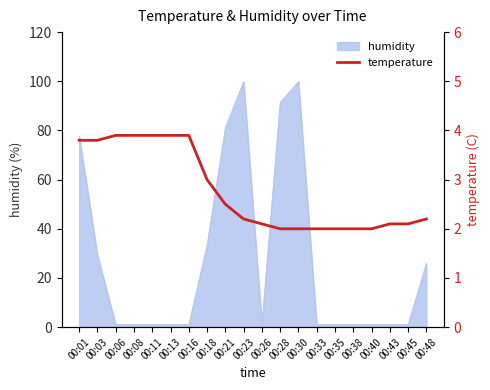

Is it true that the value at 00:03 is 5.2?

False